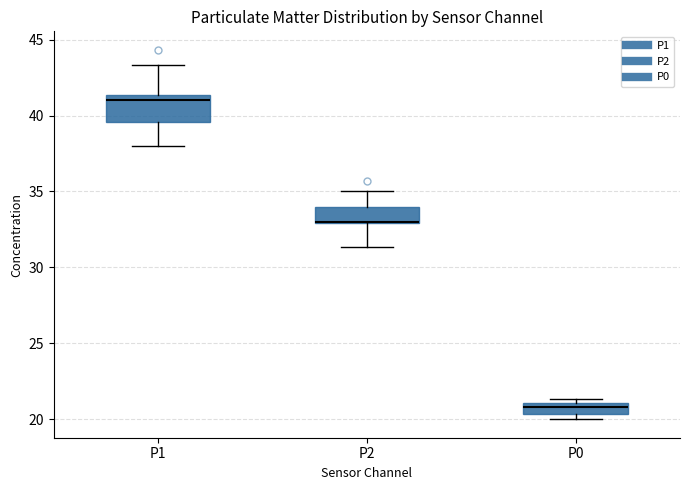

Which box is the tallest, from its lower edge to its upper edge?

P1